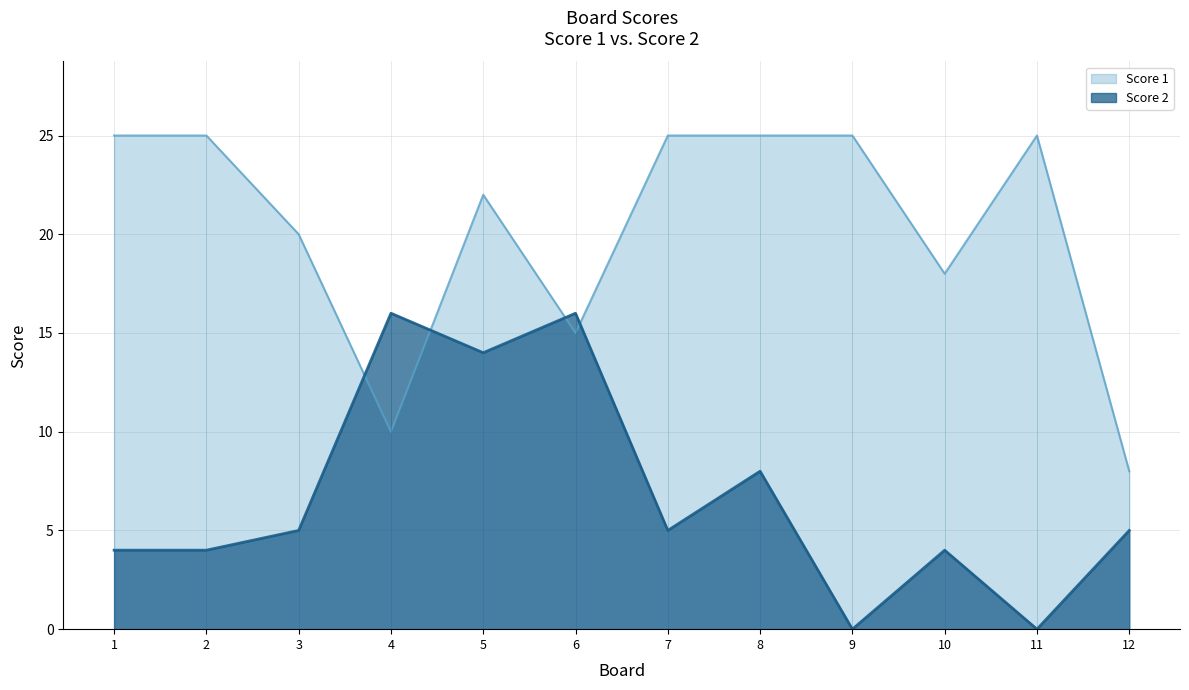

At which label does Score 2 reach its peak?

4